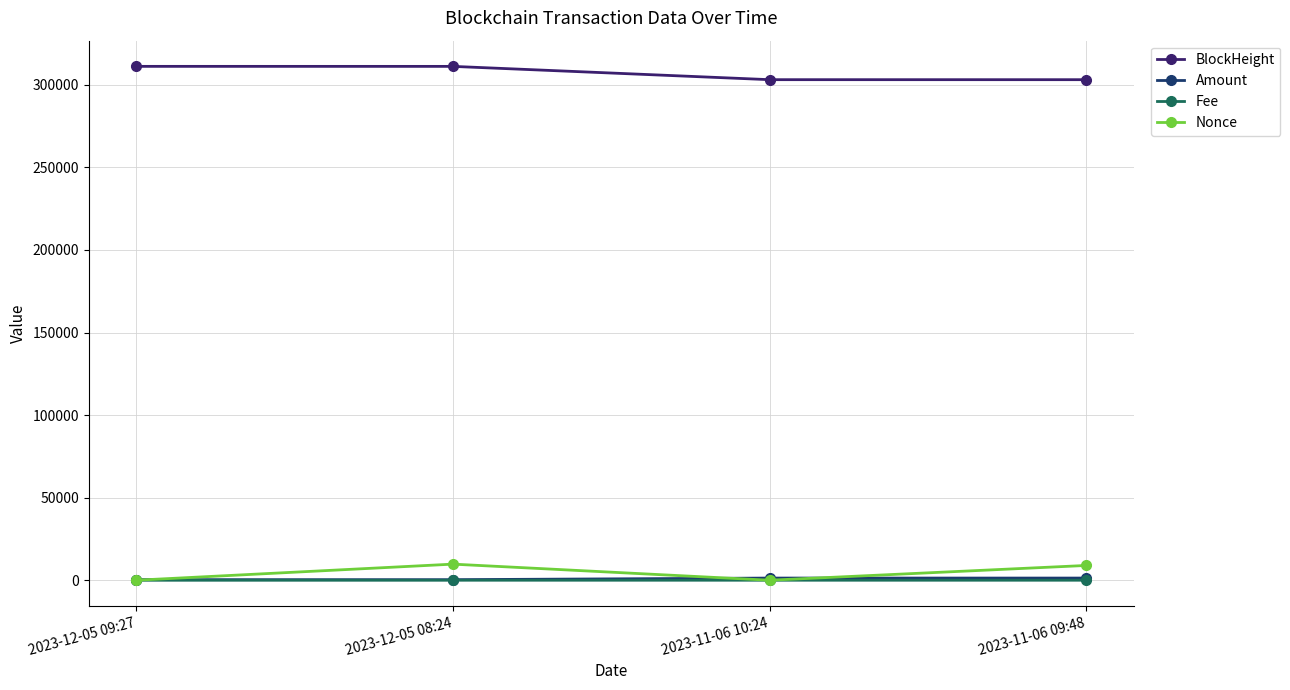

What are all the series names shown in the legend?

BlockHeight, Amount, Fee, Nonce